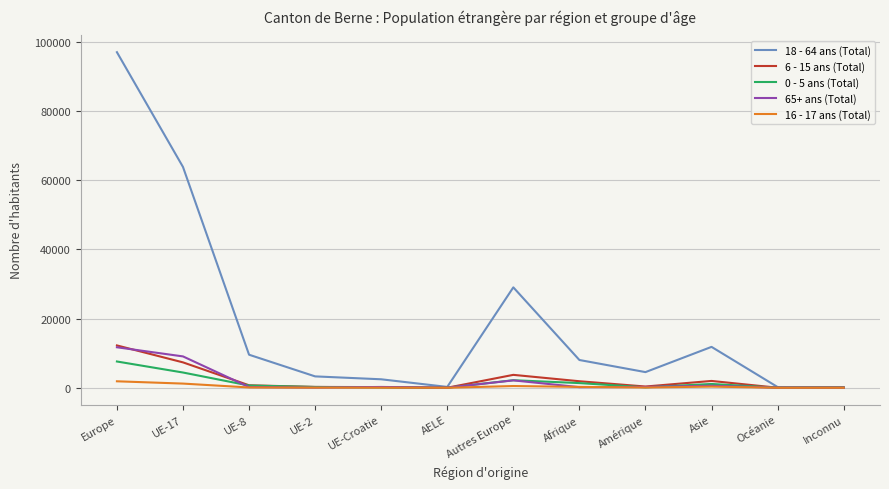

The value of 18 - 64 ans (Total) at UE-8 is 3027. True or false?

False